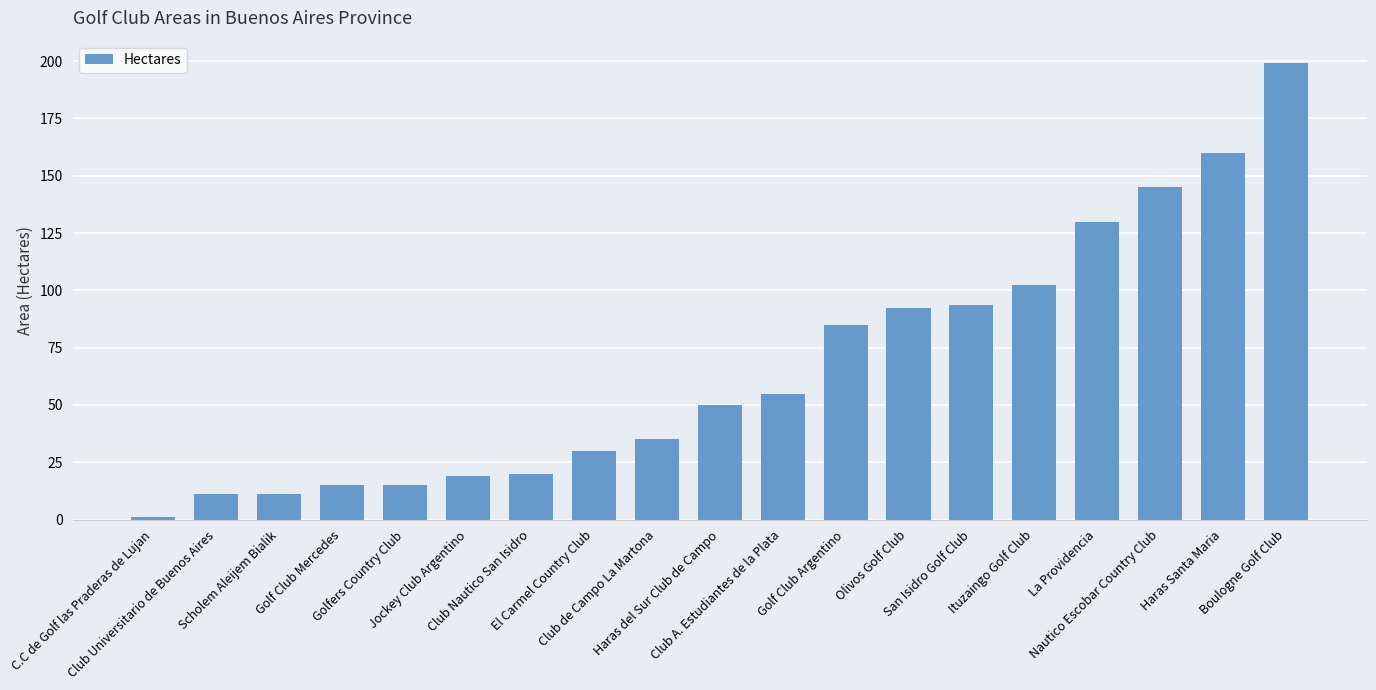

What is the label of the 5th bar from the right?

Ituzaingo Golf Club